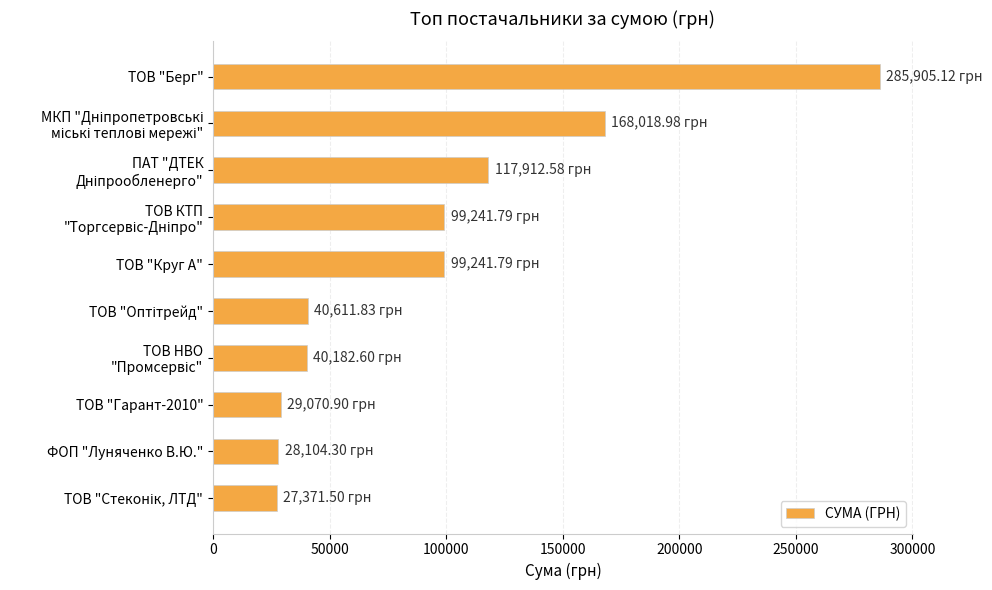

How many data points does each series have?

10